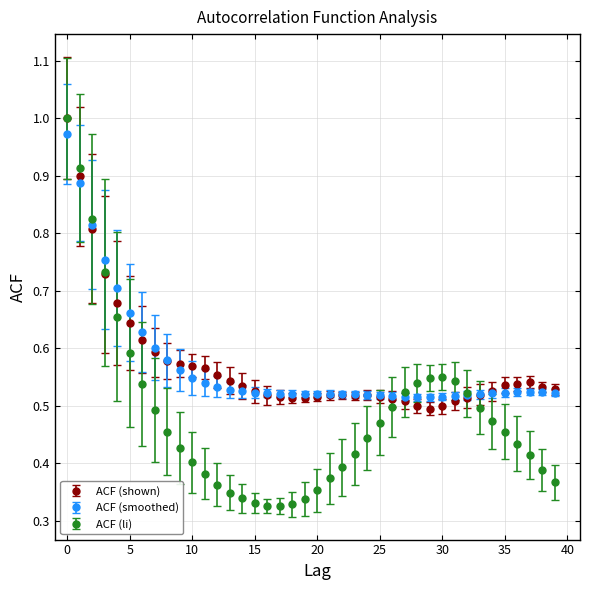

What are all the series names shown in the legend?

ACF (shown), ACF (smoothed), ACF (li)